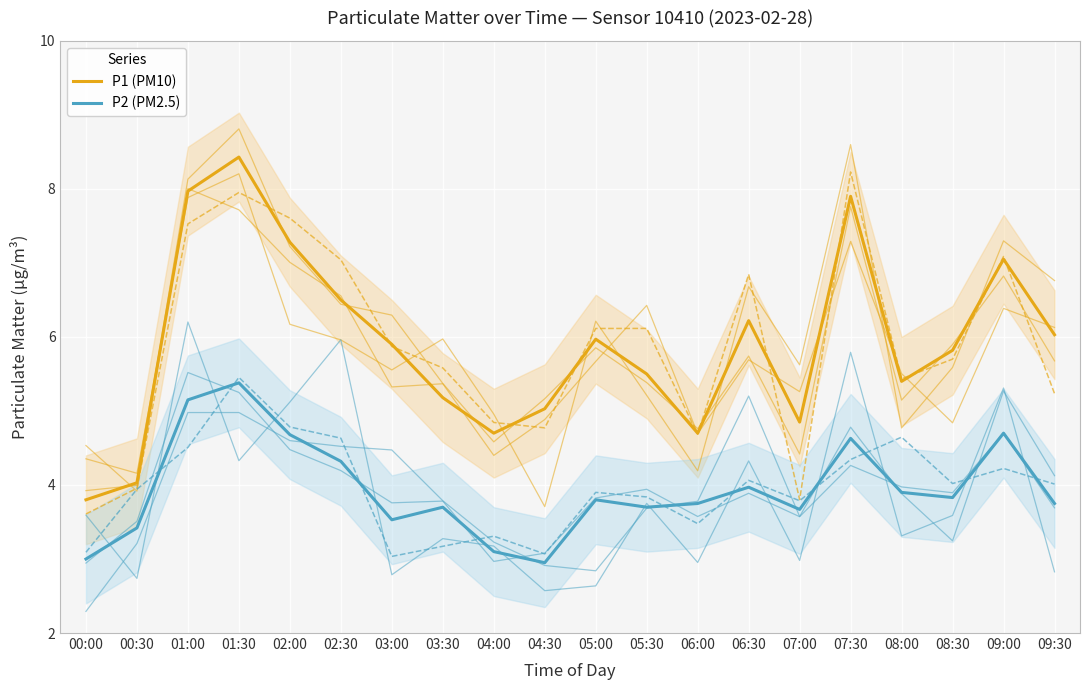

What is the sum of the P2 (PM2.5) values at 02:00 and 01:00?

9.8